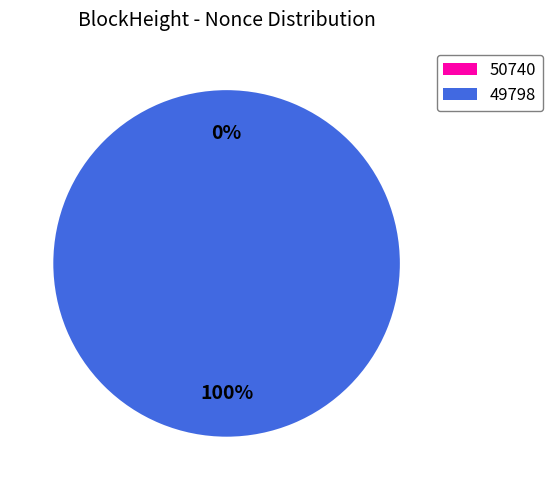

Is there a majority slice in this chart?

Yes